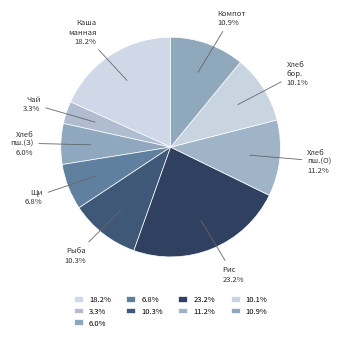

To the nearest percent, what is the average slice percentage?

11%